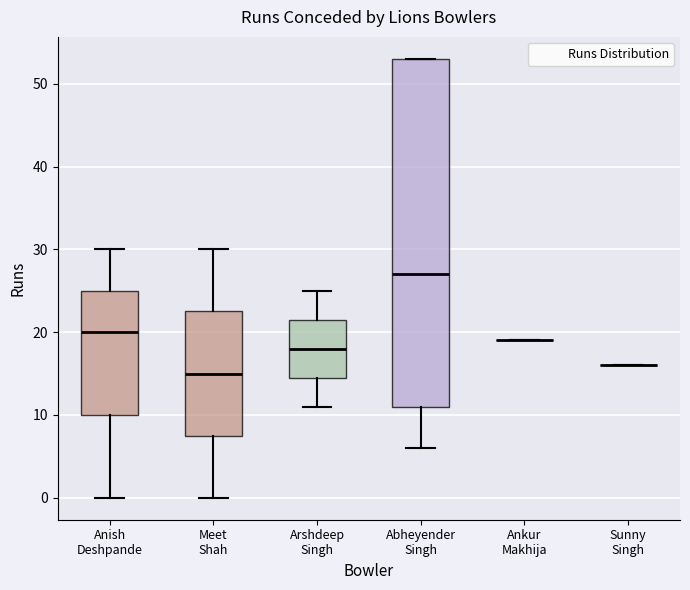

Reading left to right, read every box against the y-axis: the position of its median line, the range the box covers, and the ends of its whiskers. The values are not printed on the chart, so give them approximately, as read against the axis.

Anish Deshpande: median 20, box 10 to 25, whiskers 0 to 30
Meet Shah: median 15, box 8 to 23, whiskers 0 to 30
Arshdeep Singh: median 18, box 15 to 22, whiskers 11 to 25
Abheyender Singh: median 27, box 11 to 53, whiskers 6 to 53
Ankur Makhija: box collapsed to a line at 19, whiskers 19 to 19
Sunny Singh: box collapsed to a line at 16, whiskers 16 to 16